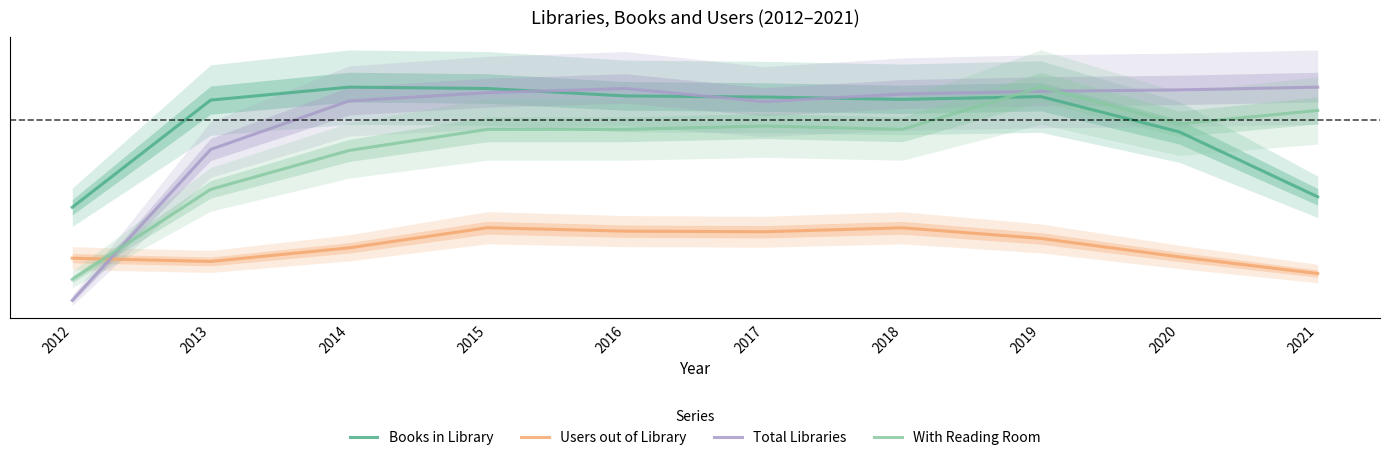

Reading left to right, transcribe all the data shown in this chart.

Books in Library: 0.5	0.9	1.0	1.0	1.0	1.0	1.0	1.0	0.8	0.6
Users out of Library: 0.3	0.3	0.4	0.4	0.4	0.4	0.4	0.4	0.3	0.2
Total Libraries: 0.1	0.7	0.9	1.0	1.0	0.9	1.0	1.0	1.0	1.0
With Reading Room: 0.2	0.6	0.7	0.8	0.8	0.8	0.8	1.0	0.9	0.9